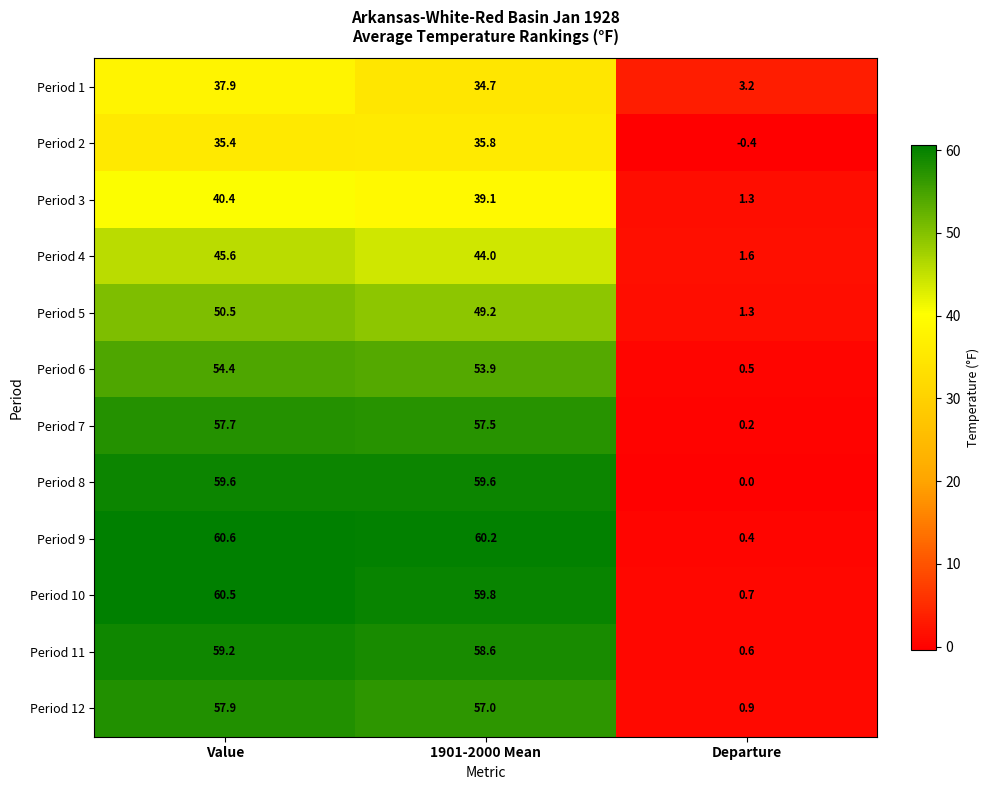

The value of Period 2 at 1901-2000 Mean is 35.8. True or false?

True